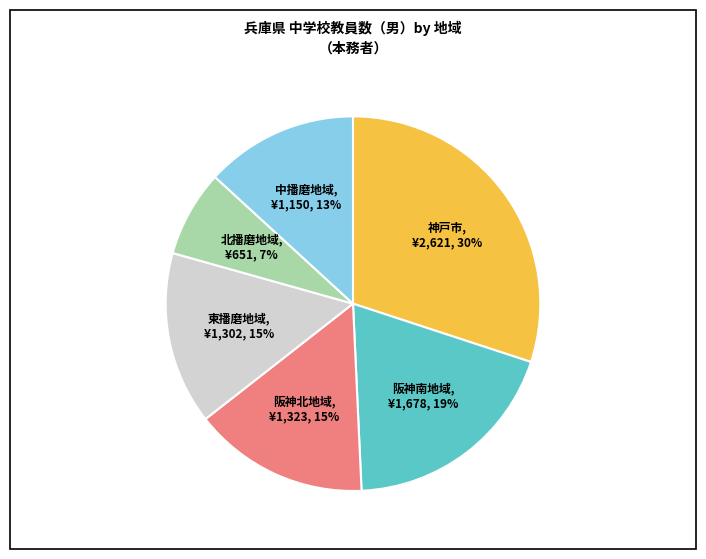

To the nearest percent, what is the difference between the largest and smallest slice percentages?

23%